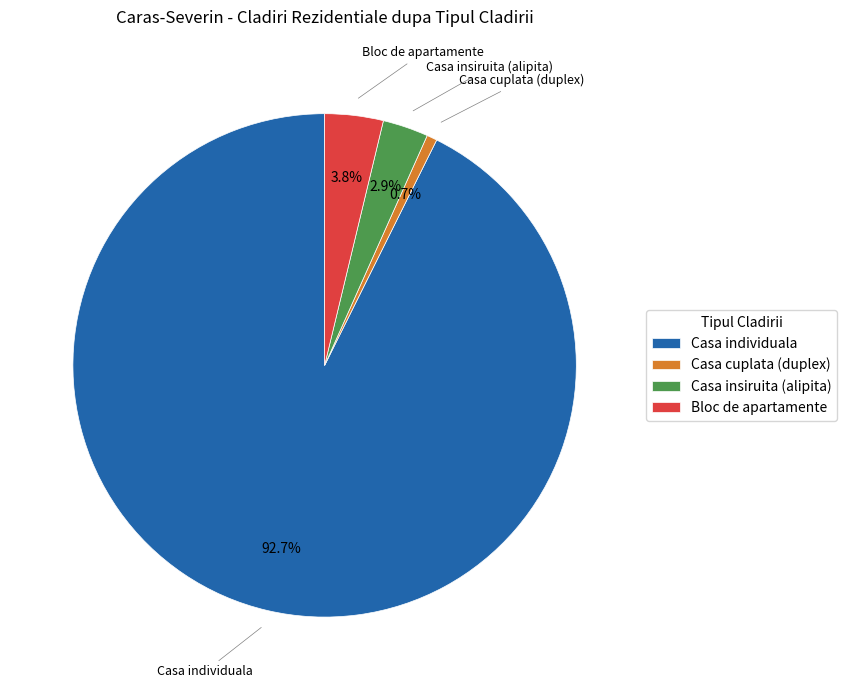

How many segments does this pie chart have?

4